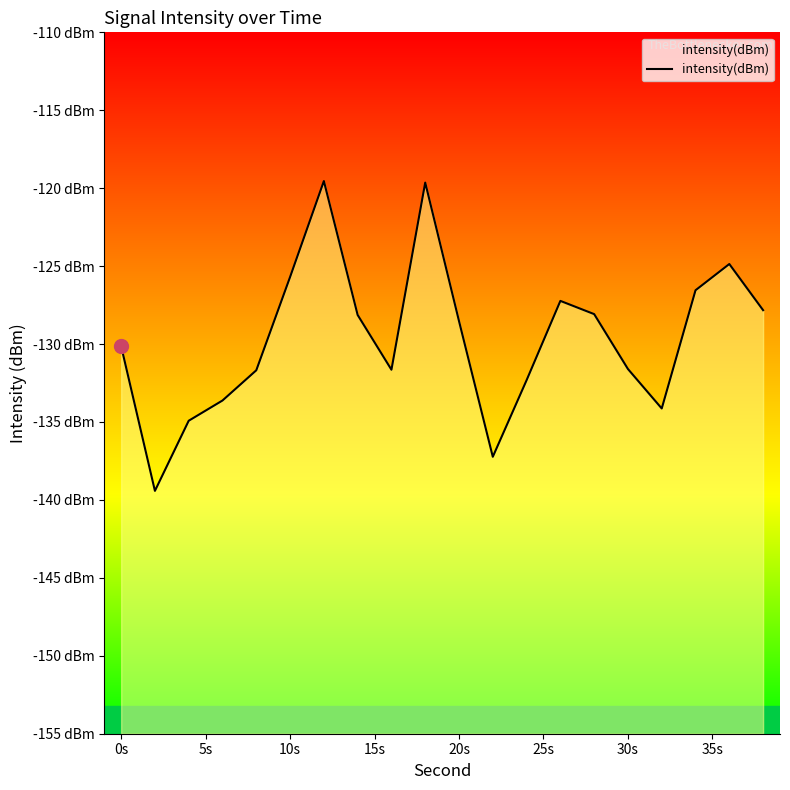

Reading left to right, what are all the values shown in this chart?

-130.1	-139.4	-134.9	-133.6	-131.7	-125.7	-119.5	-128.1	-131.6	-119.6	-128.5	-137.2	-132.3	-127.2	-128.1	-131.6	-134.1	-126.5	-124.9	-127.8